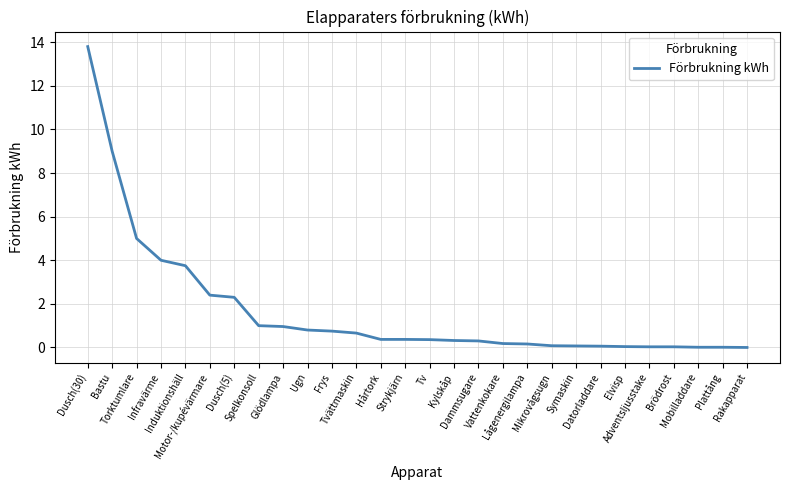

What is the maximum value shown in the chart?

13.8